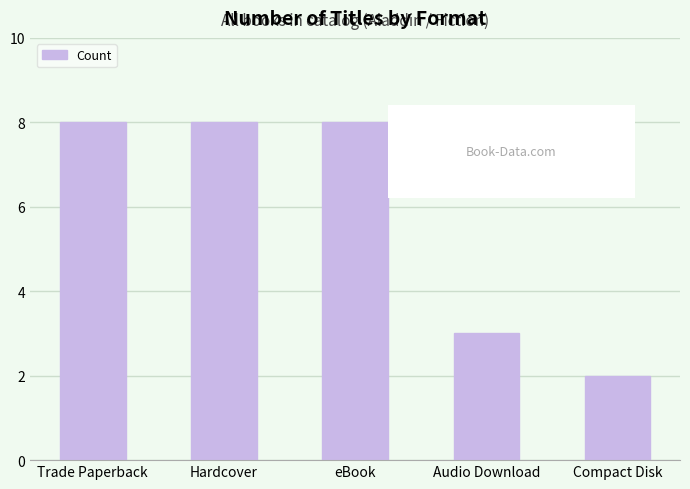

How many bars are there in total?

5